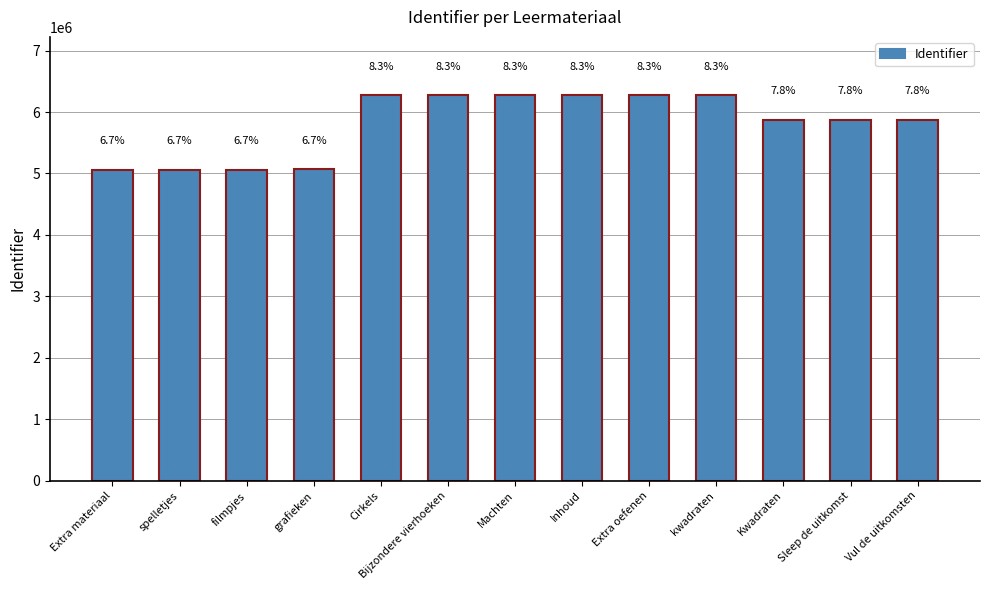

List the labels in order of value, smallest first.

spelletjes, filmpjes, Extra materiaal, grafieken, Kwadraten, Sleep de uitkomst, Vul de uitkomsten, Cirkels, Bijzondere vierhoeken, Machten, Inhoud, Extra oefenen, kwadraten